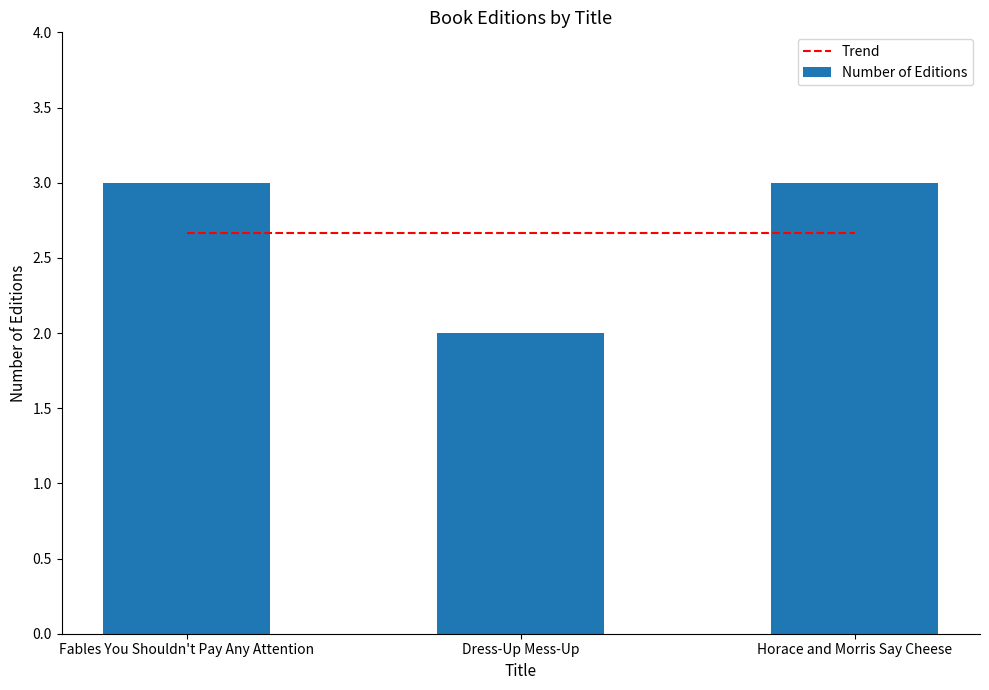

List the labels in order of value, largest first.

Fables You Shouldn't Pay Any Attention, Horace and Morris Say Cheese, Dress-Up Mess-Up